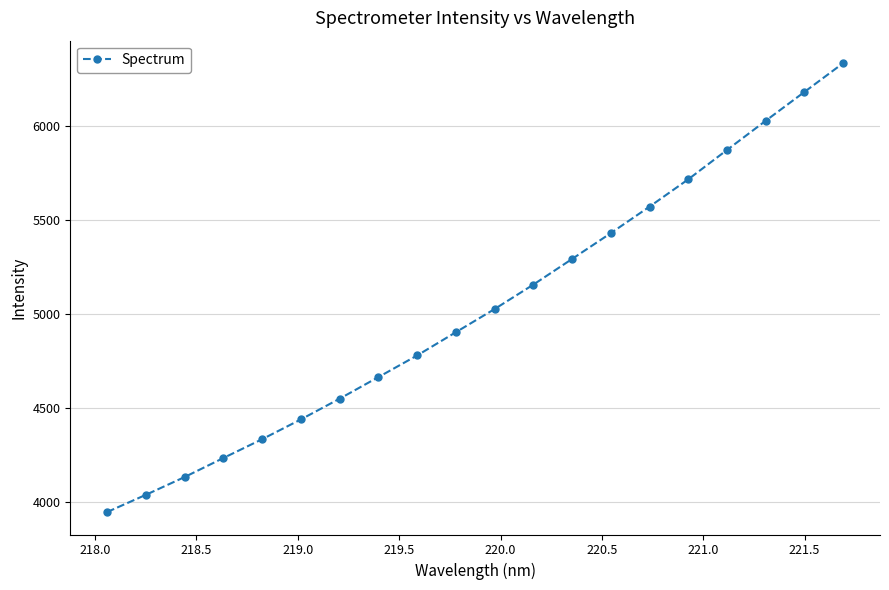

What is the difference between the second highest and second lowest values?

2141.3